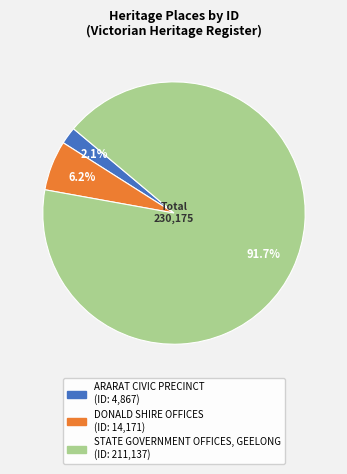

Is there a majority slice in this chart?

Yes